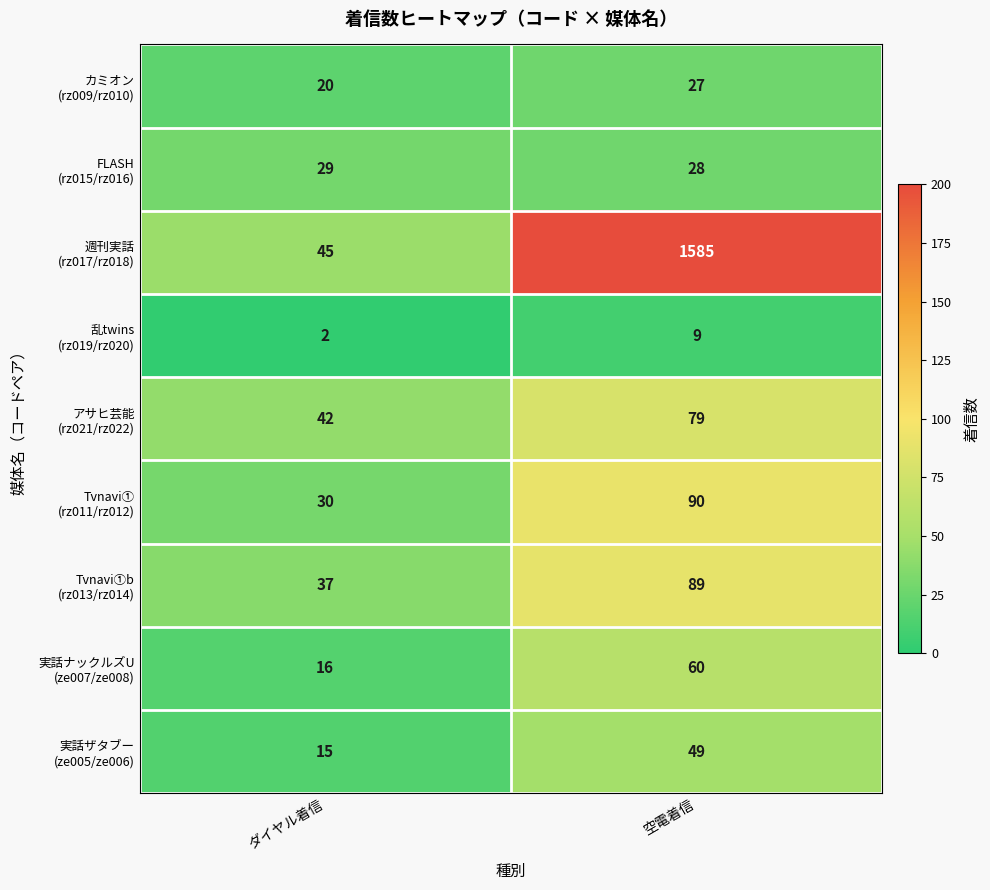

At which category is the sum across all series the highest?

空電着信